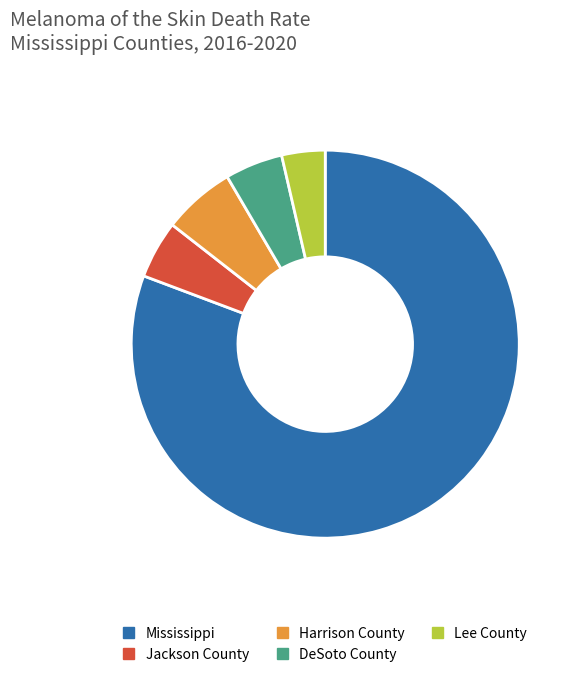

Is there any slice that represents more than half of the pie?

Yes